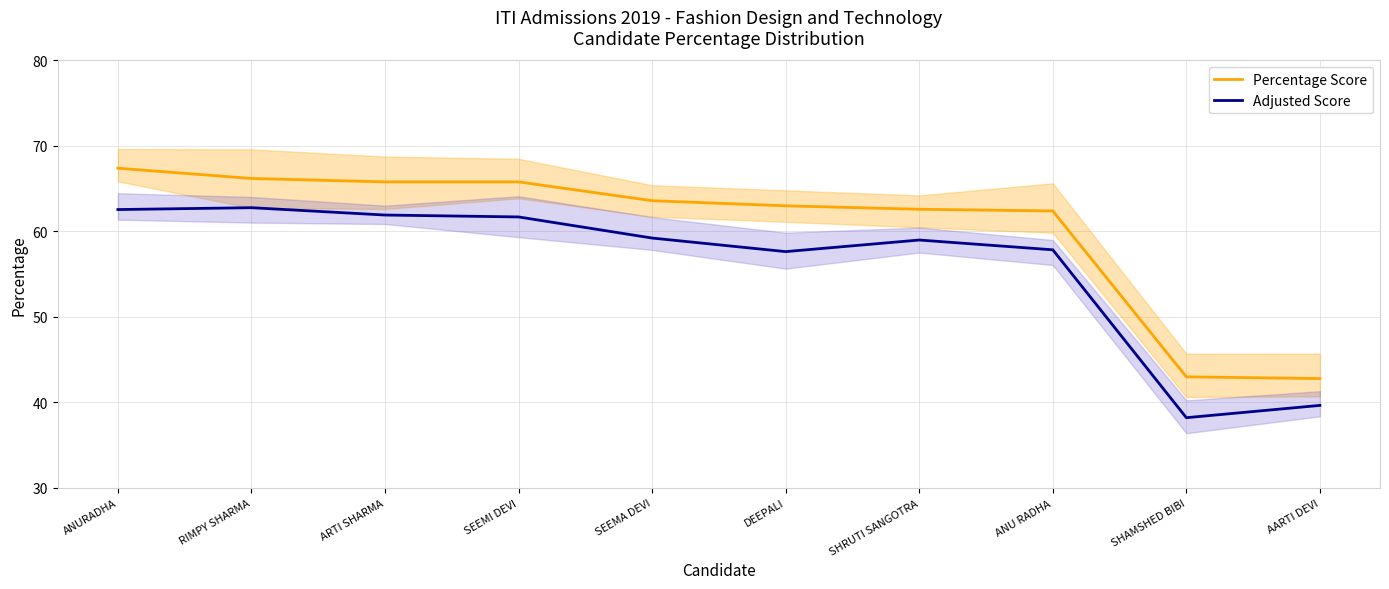

True or false: Adjusted Score has more than 1 points higher than both neighbors.

True